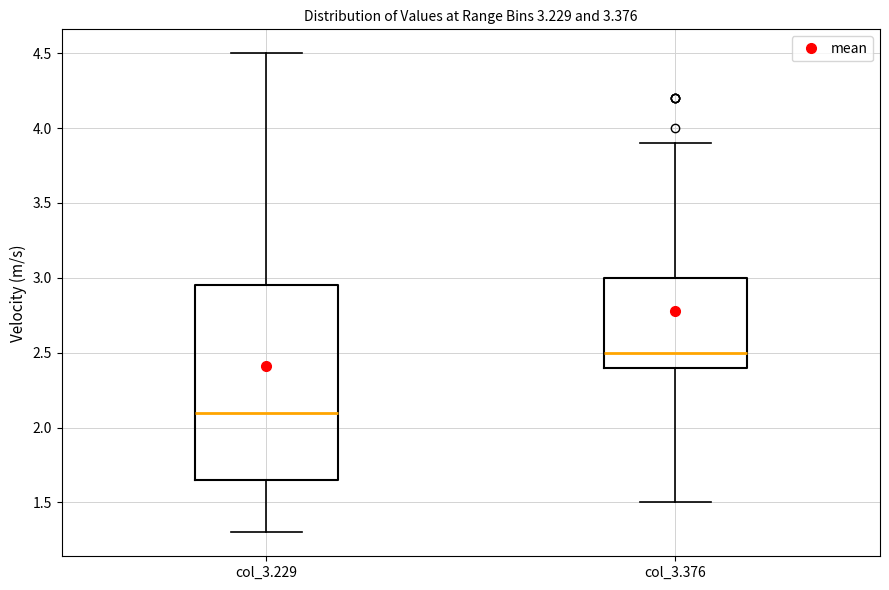

Reading left to right, transcribe this box plot: for each box, give where its median line is, the range the box spans, and where its two whiskers end, as read against the y-axis. The values are not printed on the chart, so give them approximately, as read against the axis.

col_3.229: median 2.10, box 1.65 to 2.95, whiskers 1.30 to 4.50
col_3.376: median 2.50, box 2.40 to 3.00, whiskers 1.50 to 3.90